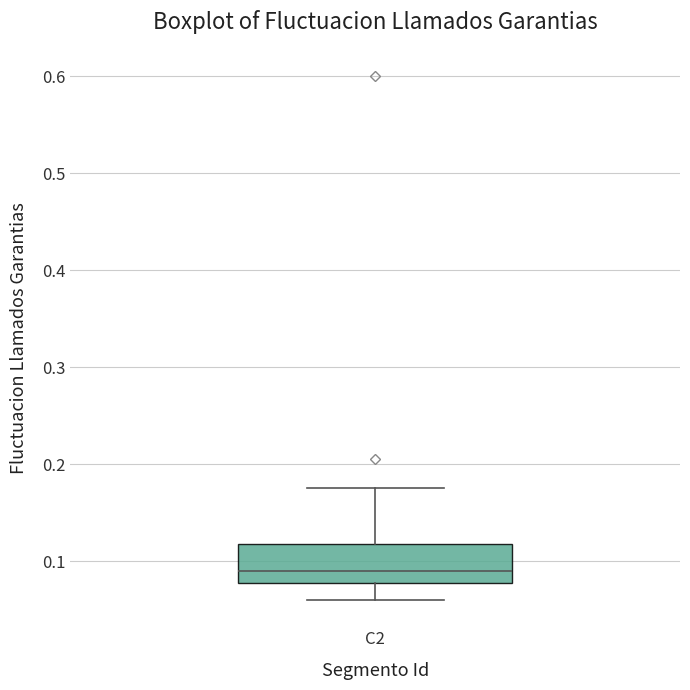

Read this box plot against the y-axis: the position of the median line, the range covered by the box, and the ends of both whiskers. The values are not printed on the chart, so give them approximately, as read against the axis.

median 0.09, box 0.08 to 0.12, whiskers 0.06 to 0.18